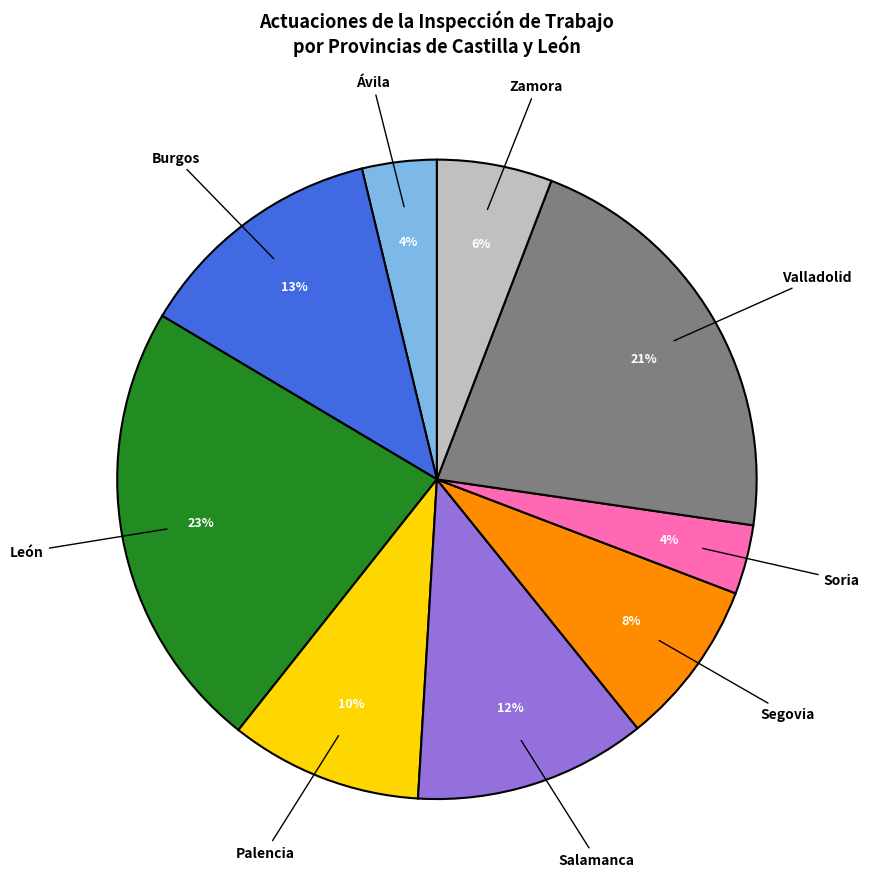

Is there a majority slice in this chart?

No